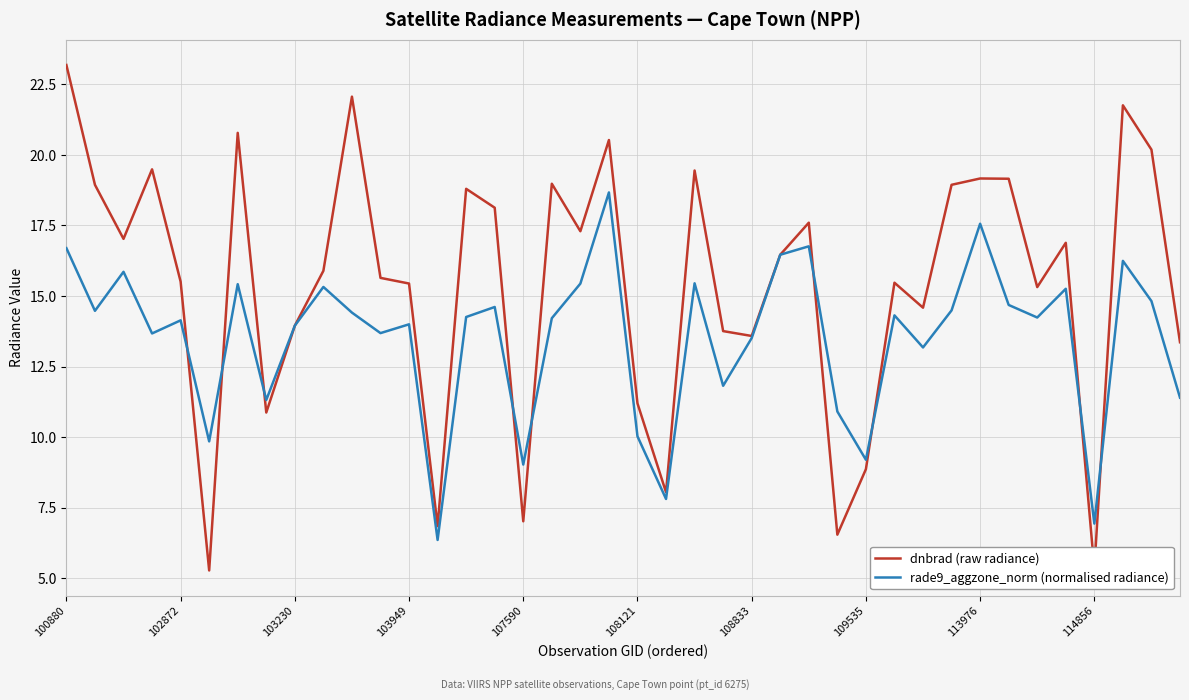

Which series has the widest spread of values?

dnbrad (raw radiance)